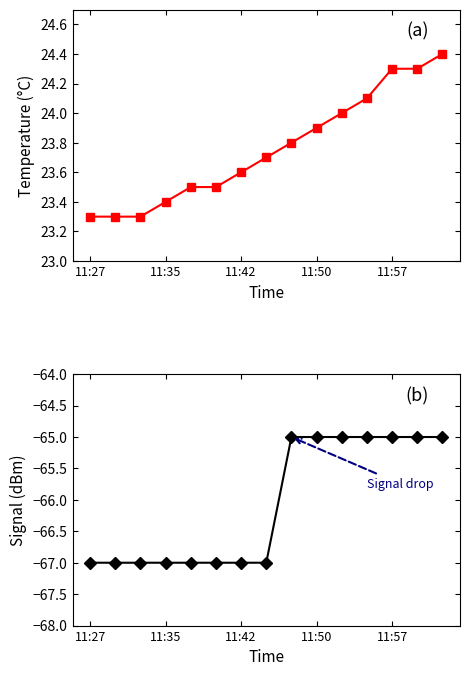

True or false: Signal has more than 2 interior local peaks.

False